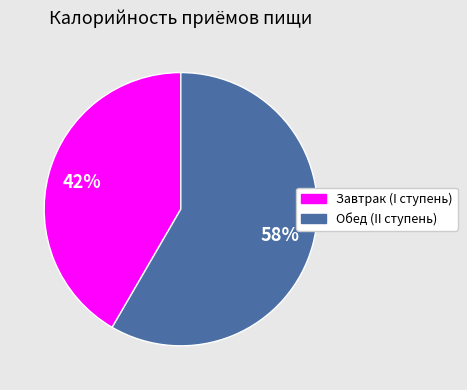

To the nearest percent, what portion does Обед (II ступень) represent?

58%